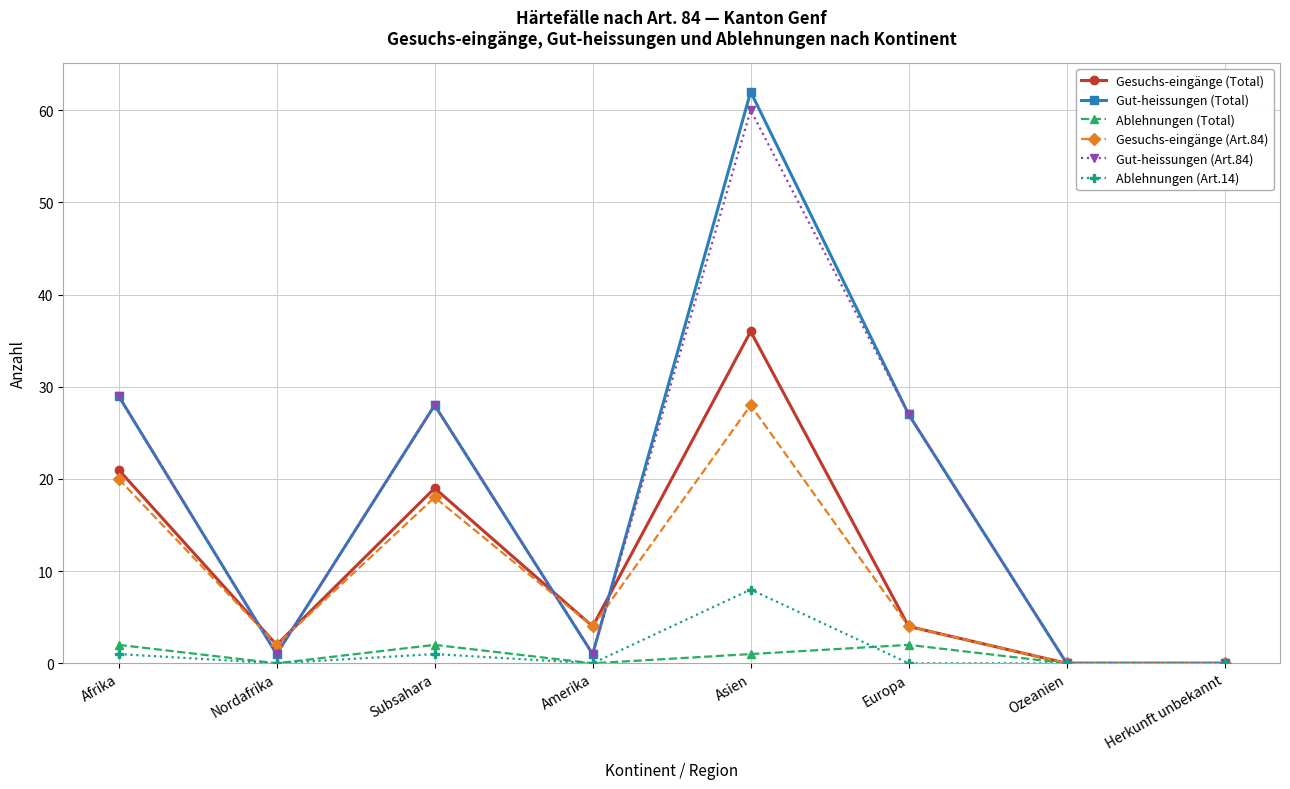

At how many categories does at least one series exceed 43?

1